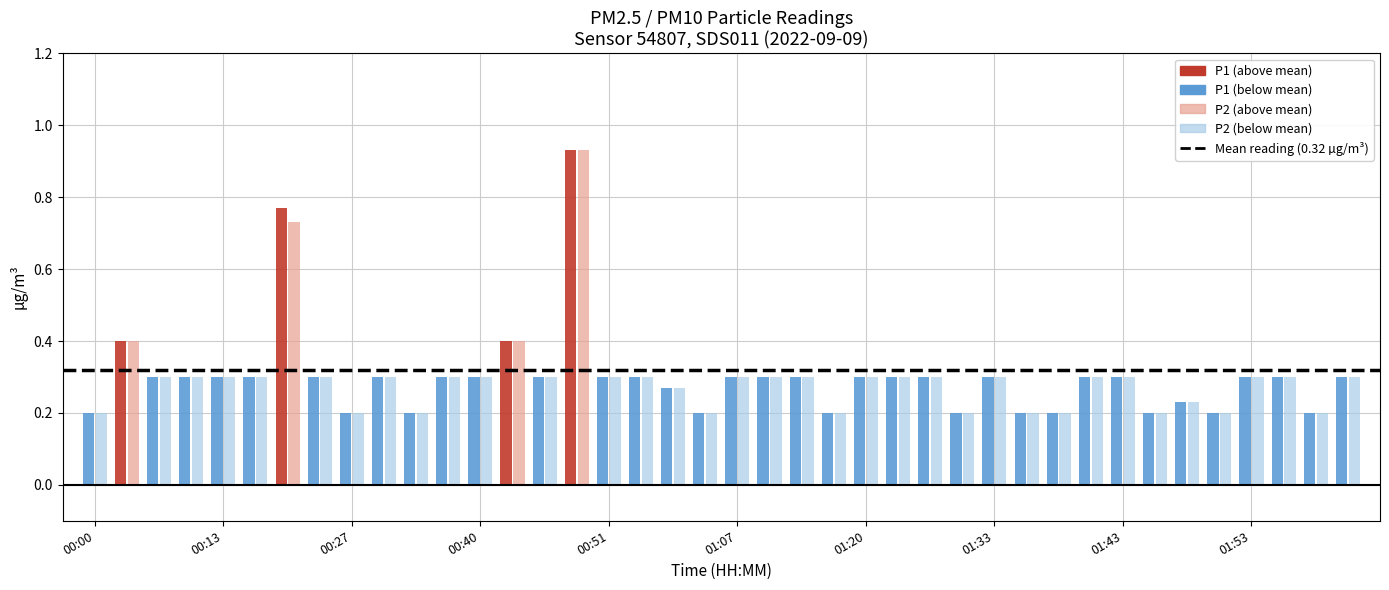

What is the difference between the maximum and minimum values in the P2 series?

0.7